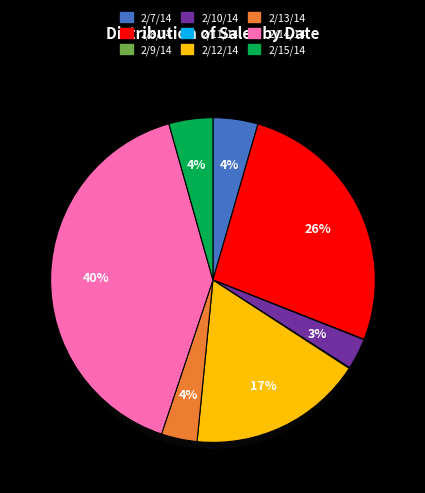

How many slices are in this pie chart?

9